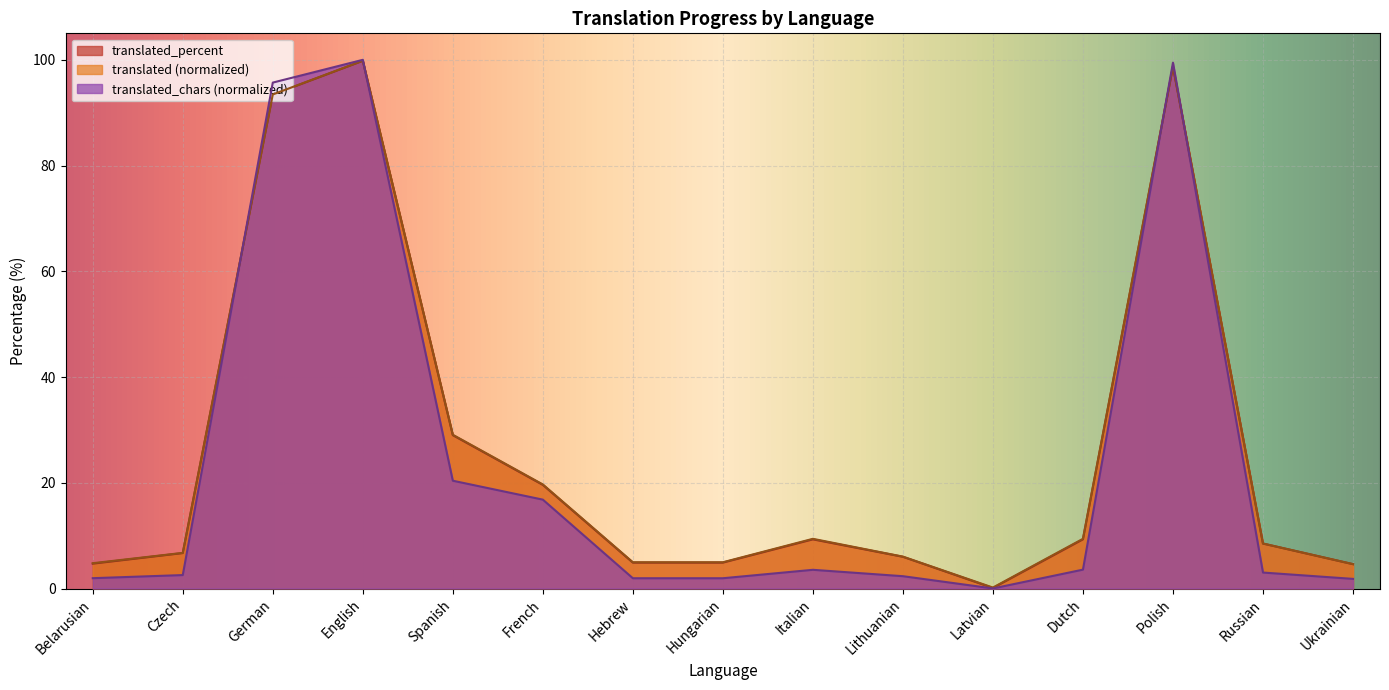

True or false: translated_chars and translated_percent intersect in this chart.

True